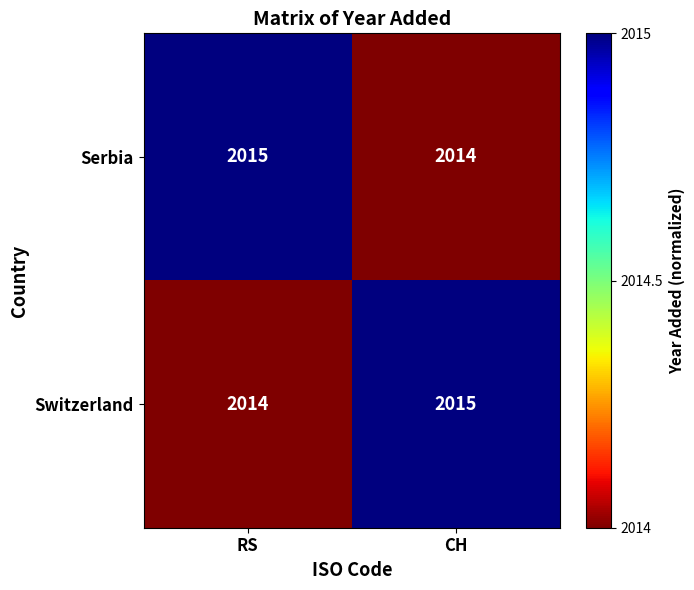

What is the highest value of the Serbia series?

2015